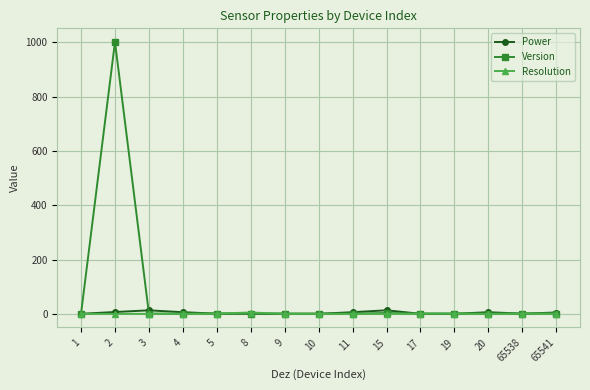

What is the sum of all Resolution values?

10.3